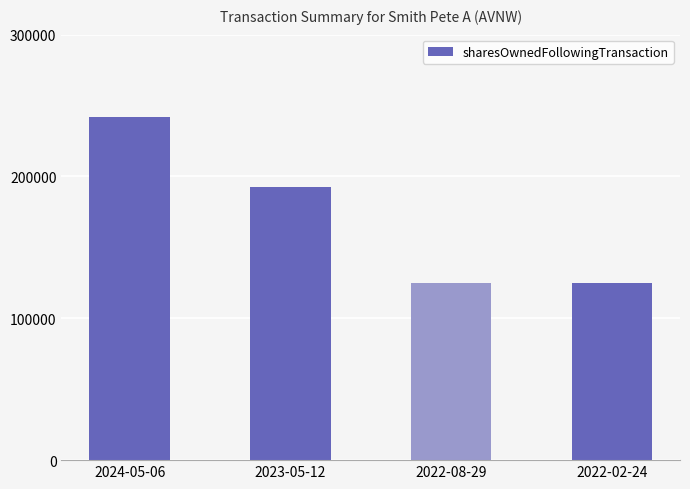

How many data points are less than 192918?

2